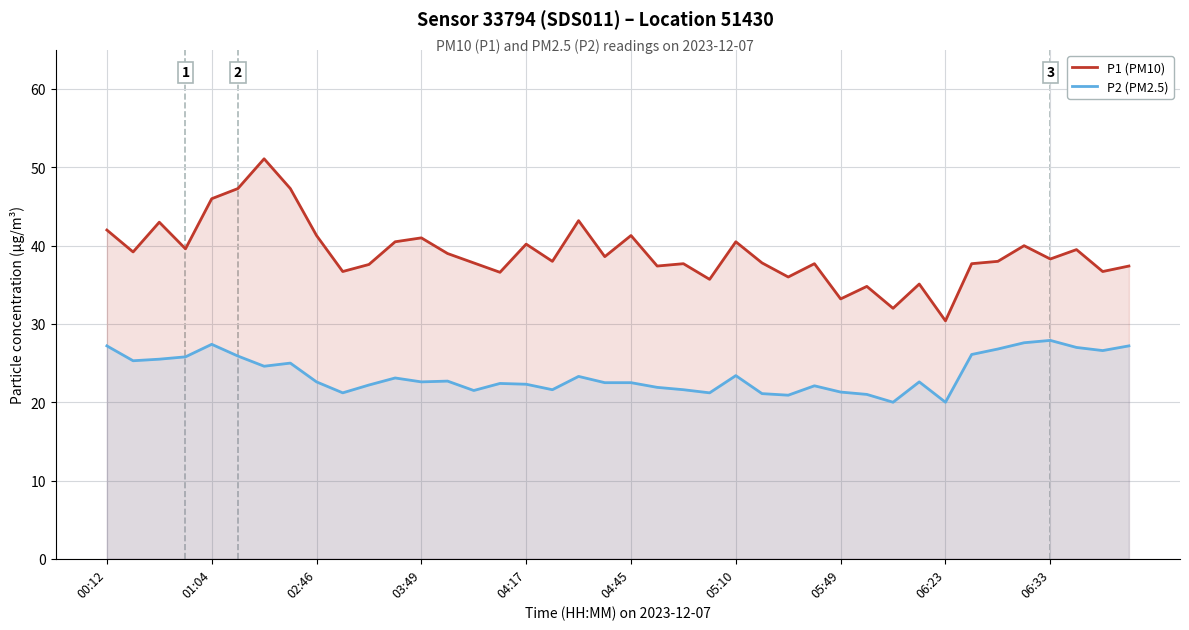

What is the difference between the highest and lowest values at 04:45?

18.8